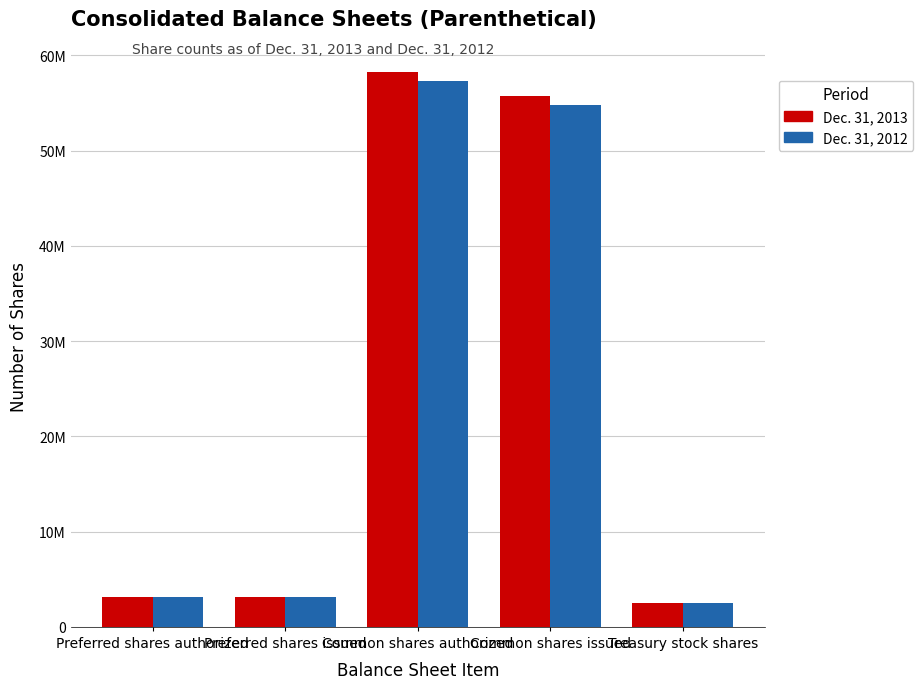

What is the label of the 2nd bar from the right?

Common shares issued